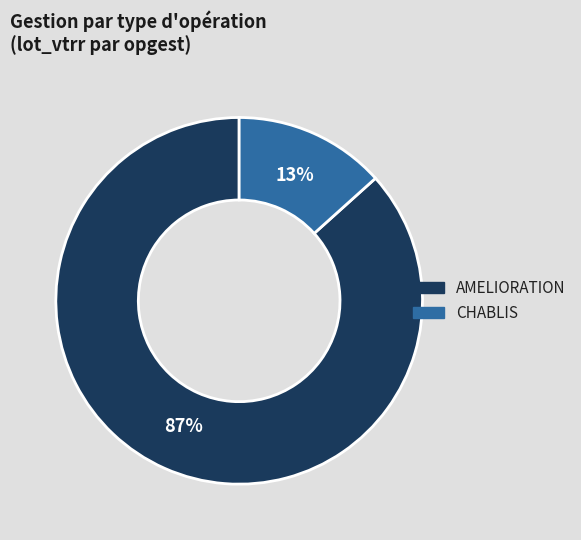

Rank the categories by value from highest to lowest.

AMELIORATION, CHABLIS